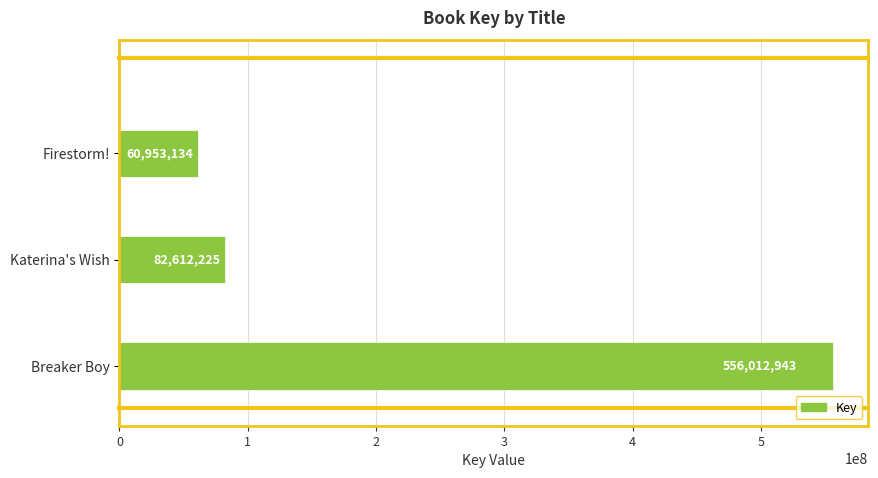

List the labels in order of value, largest first.

Breaker Boy, Katerina's Wish, Firestorm!